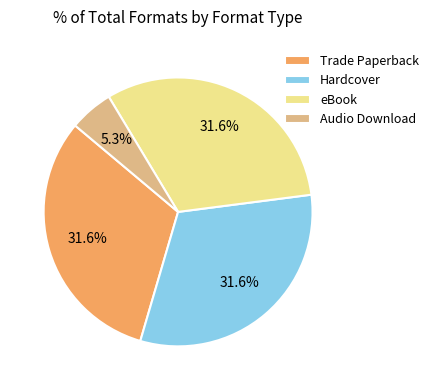

The Hardcover slice represents 32% of the pie. True or false?

True